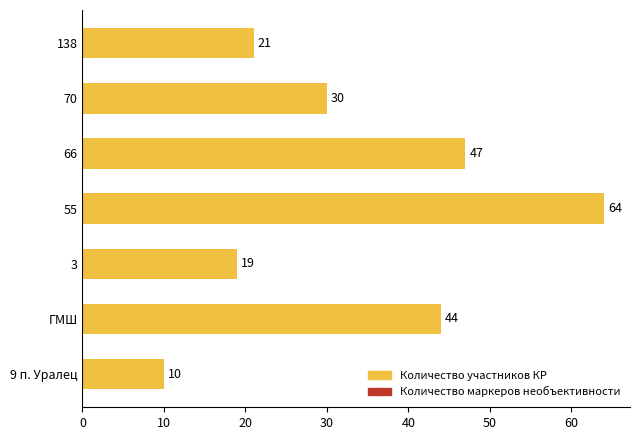

What is the maximum value shown in the chart?

64